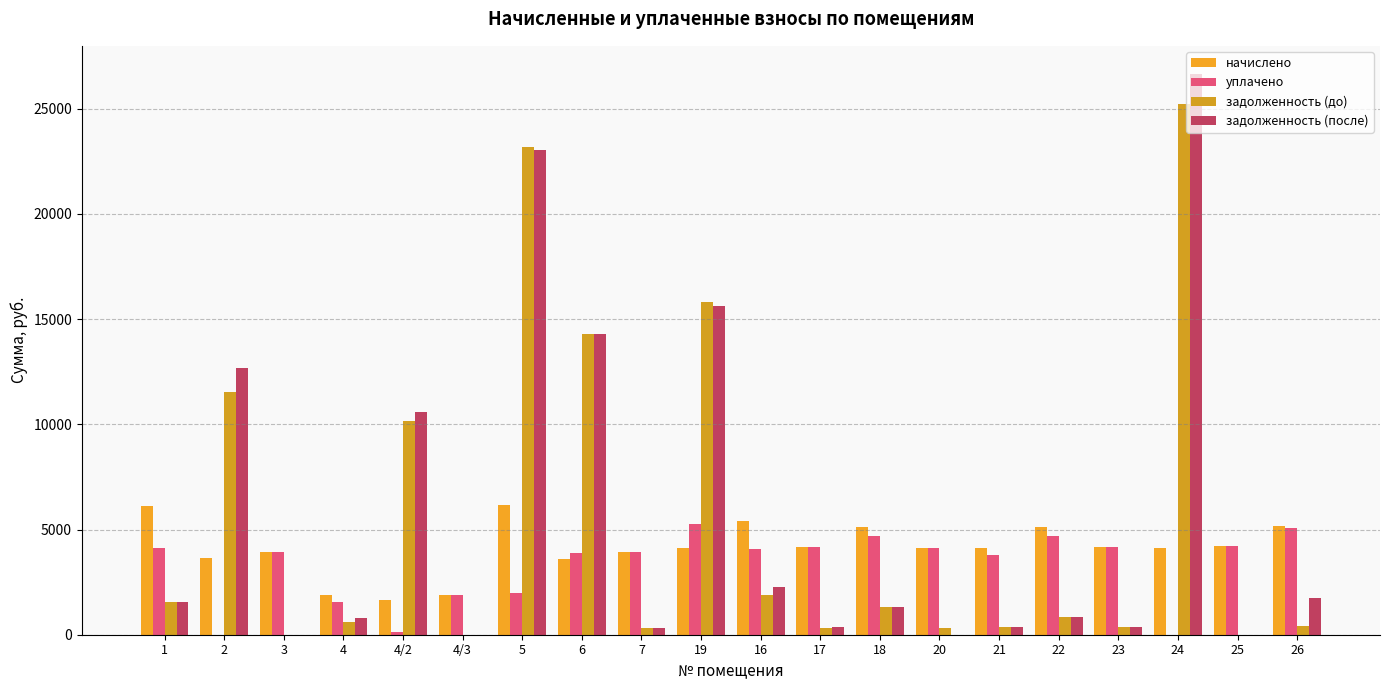

At how many categories does at least one series exceed 18370?

2